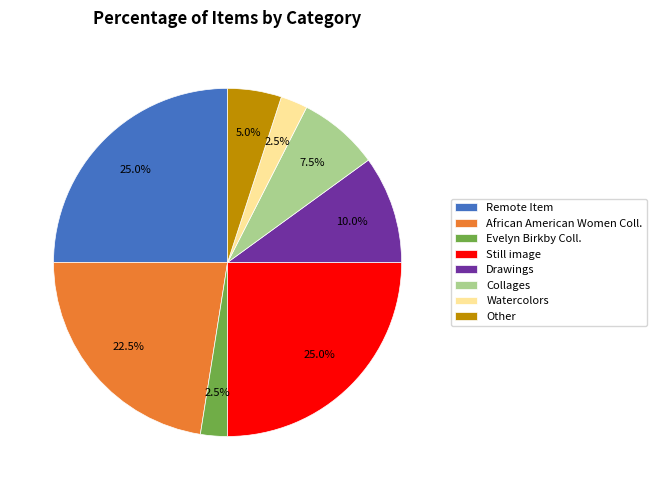

What is the ratio of the value at Drawings to the value at Collages?

1.3